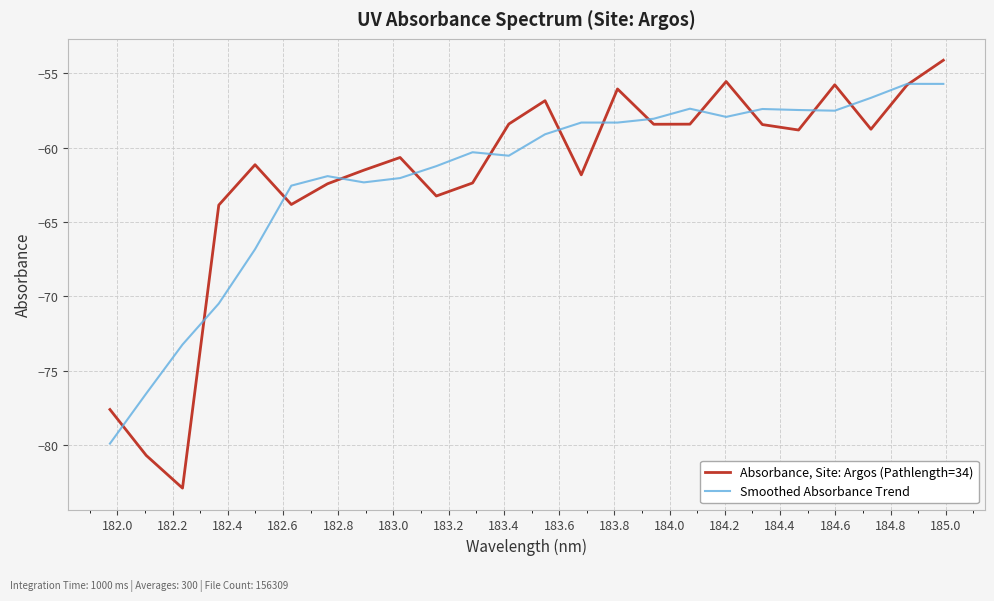

Which series has the widest spread of values?

Absorbance, Site: Argos (Pathlength=34)